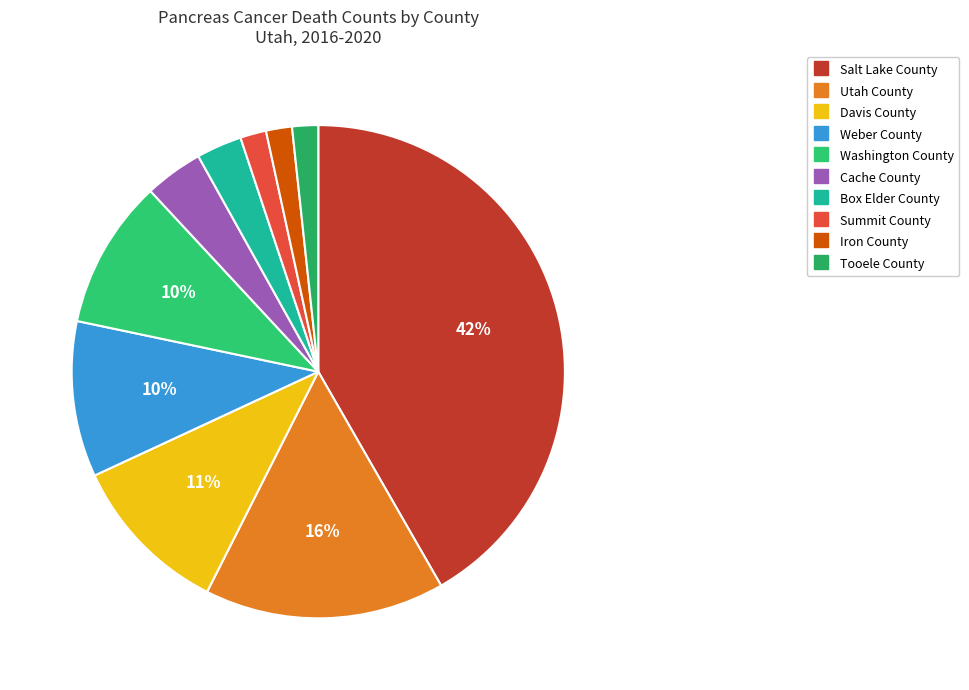

Between Cache County and Box Elder County, which is larger?

Cache County